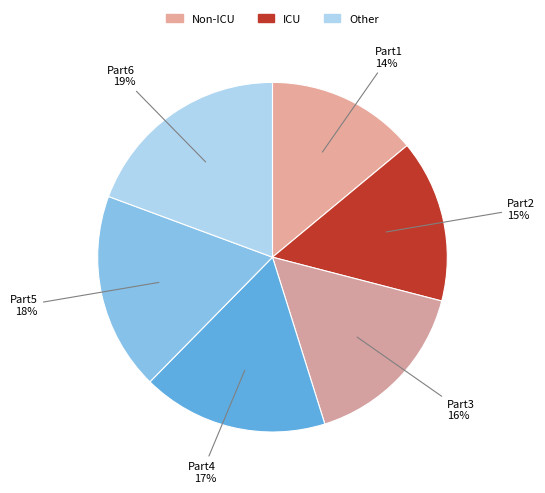

To the nearest percent, what is the difference between the Part5 and Part4 slice percentages?

1%